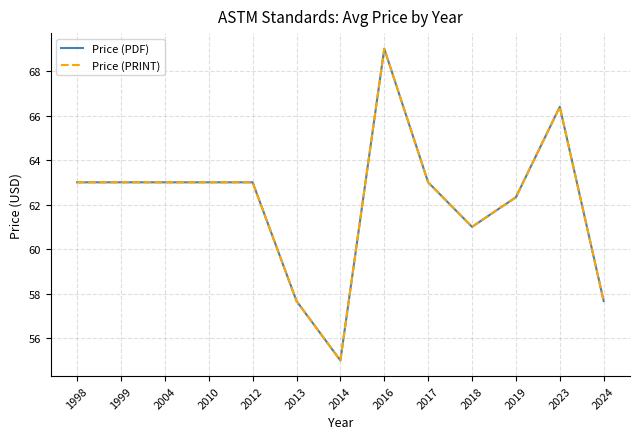

What is the value of the Price (PDF) point at the 5th from the left?

63.0